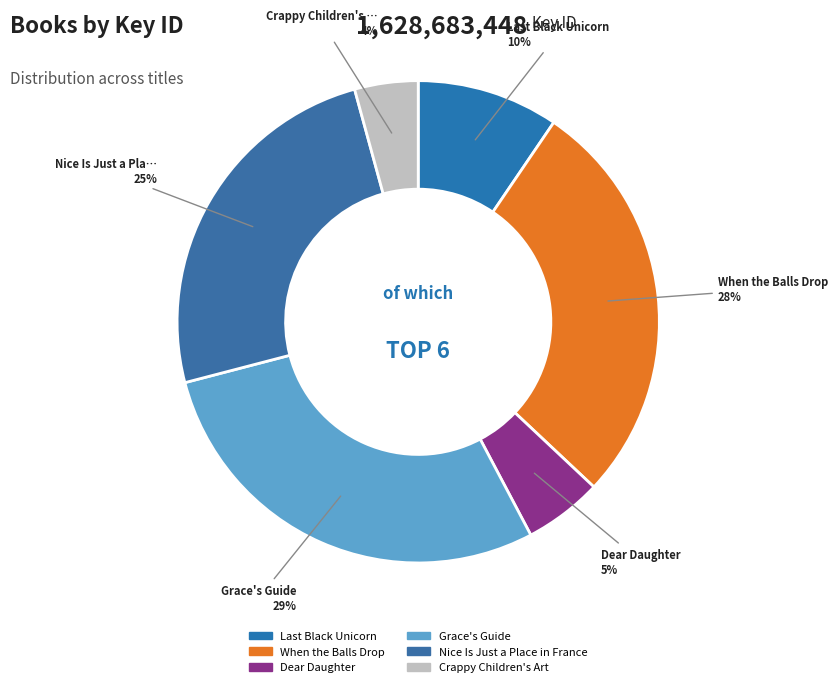

How many segments does this pie chart have?

6